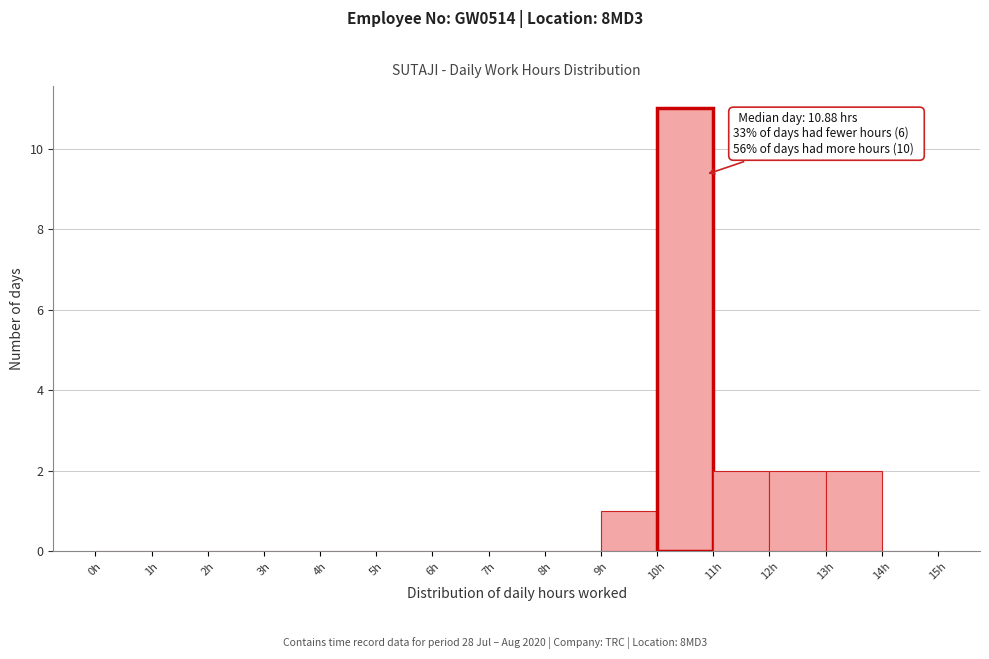

Which range on the x-axis has the tallest bar?

10 to 11